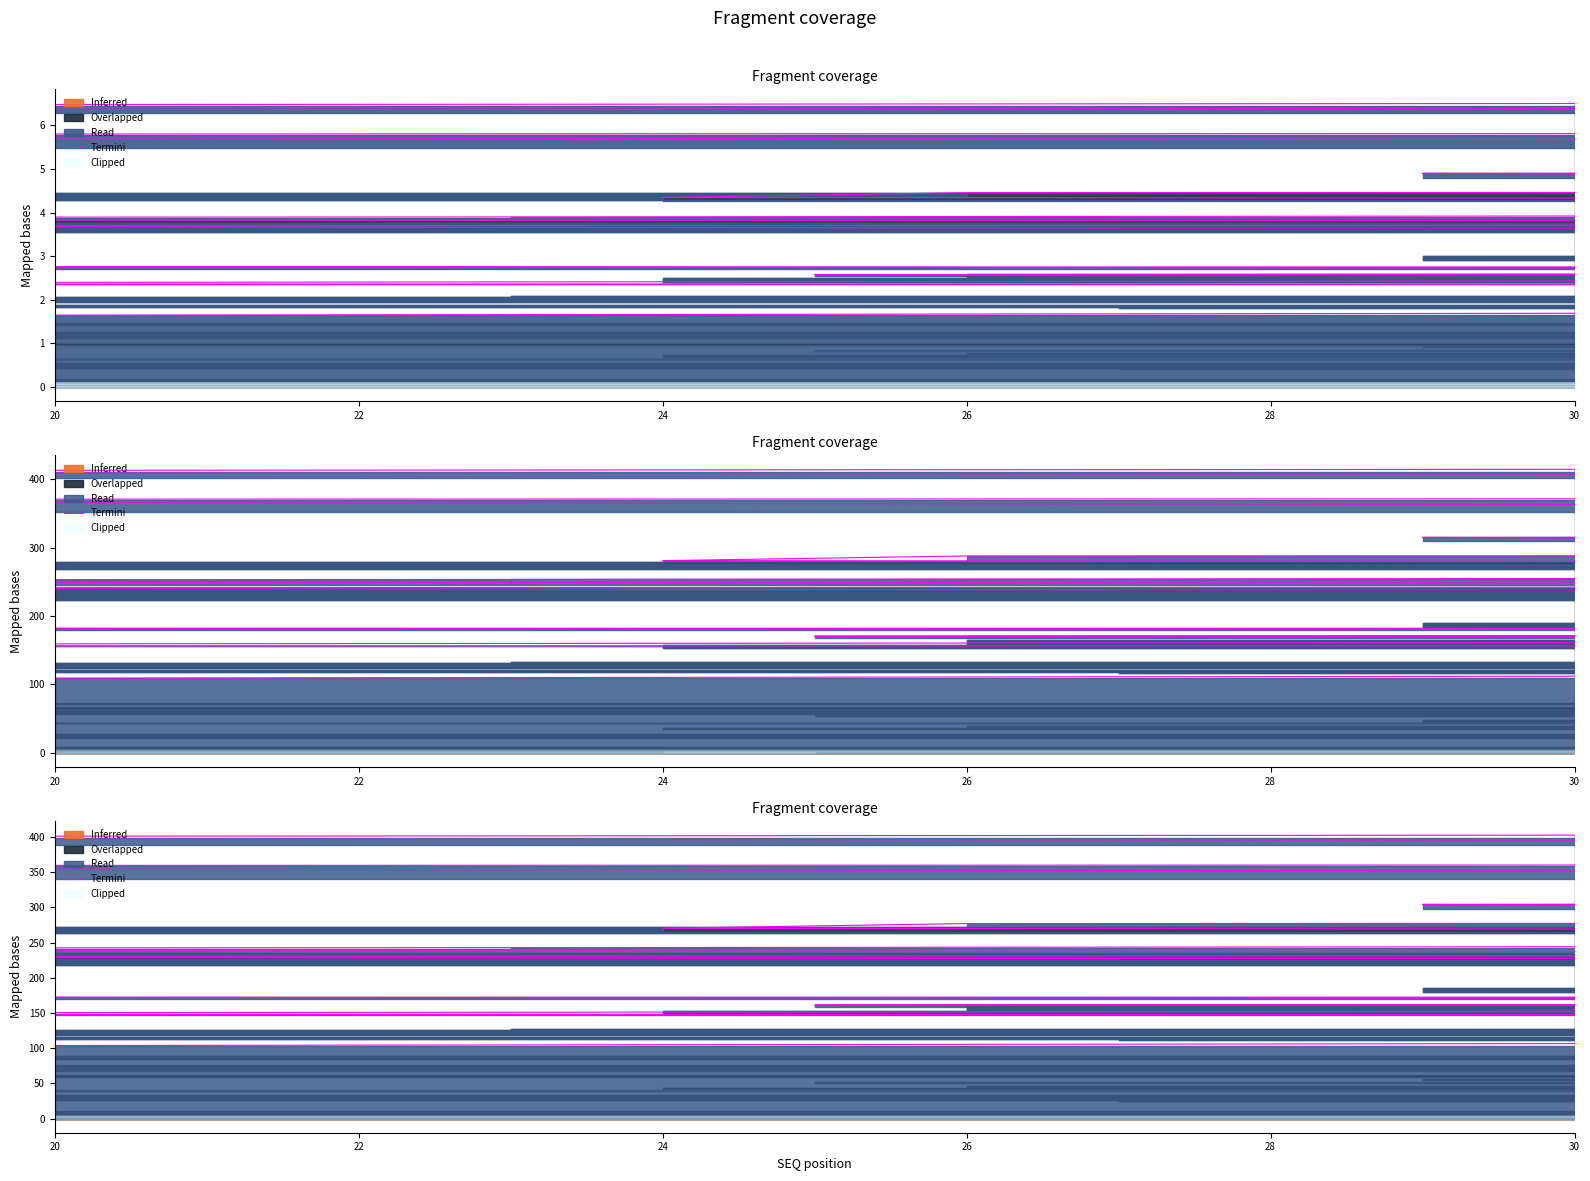

The chart shows a value of 189.9 at 36. True or false?

False